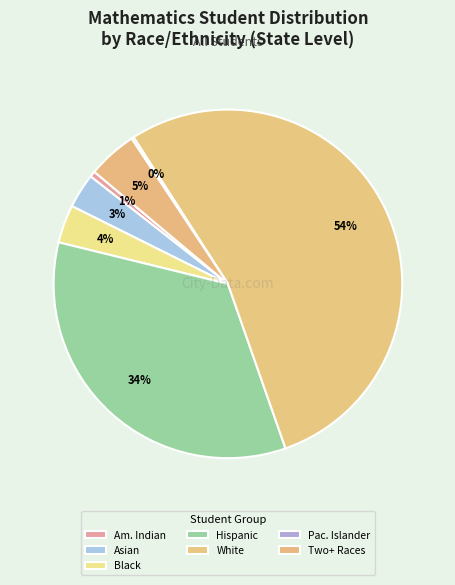

Rank the categories by value from highest to lowest.

White, Hispanic or Latino, Two or More Races, Black or African American, Asian, American Indian or Alaska Native, Native Hawaiian or Other Pacific Islander